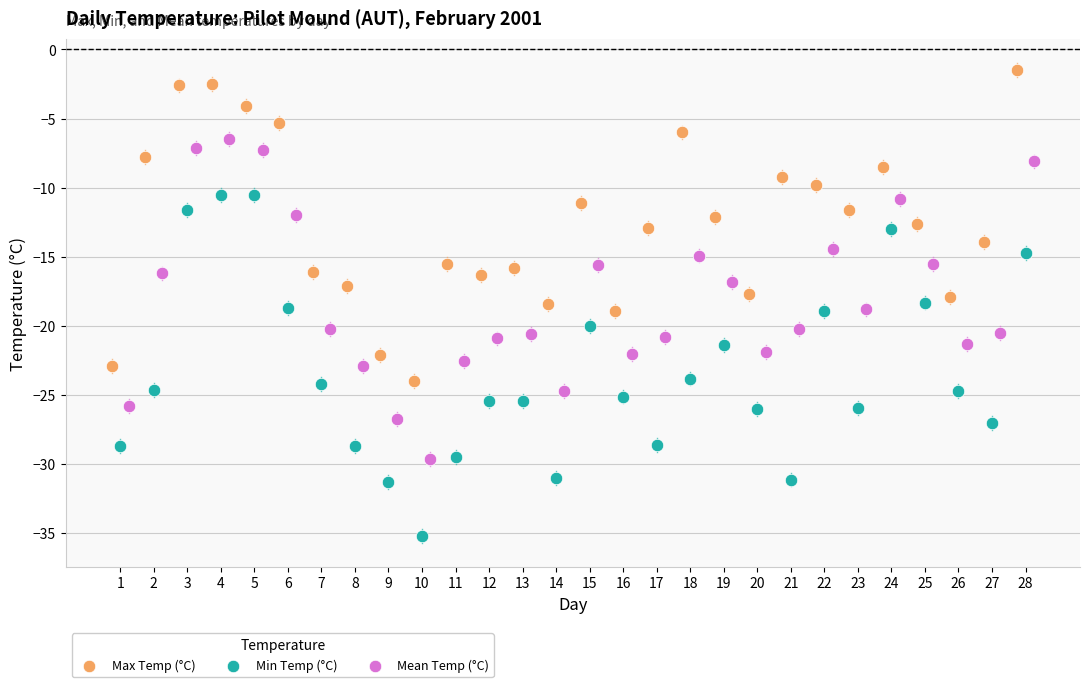

Which series has the largest Y range (max minus min)?

Min Temp (°C)